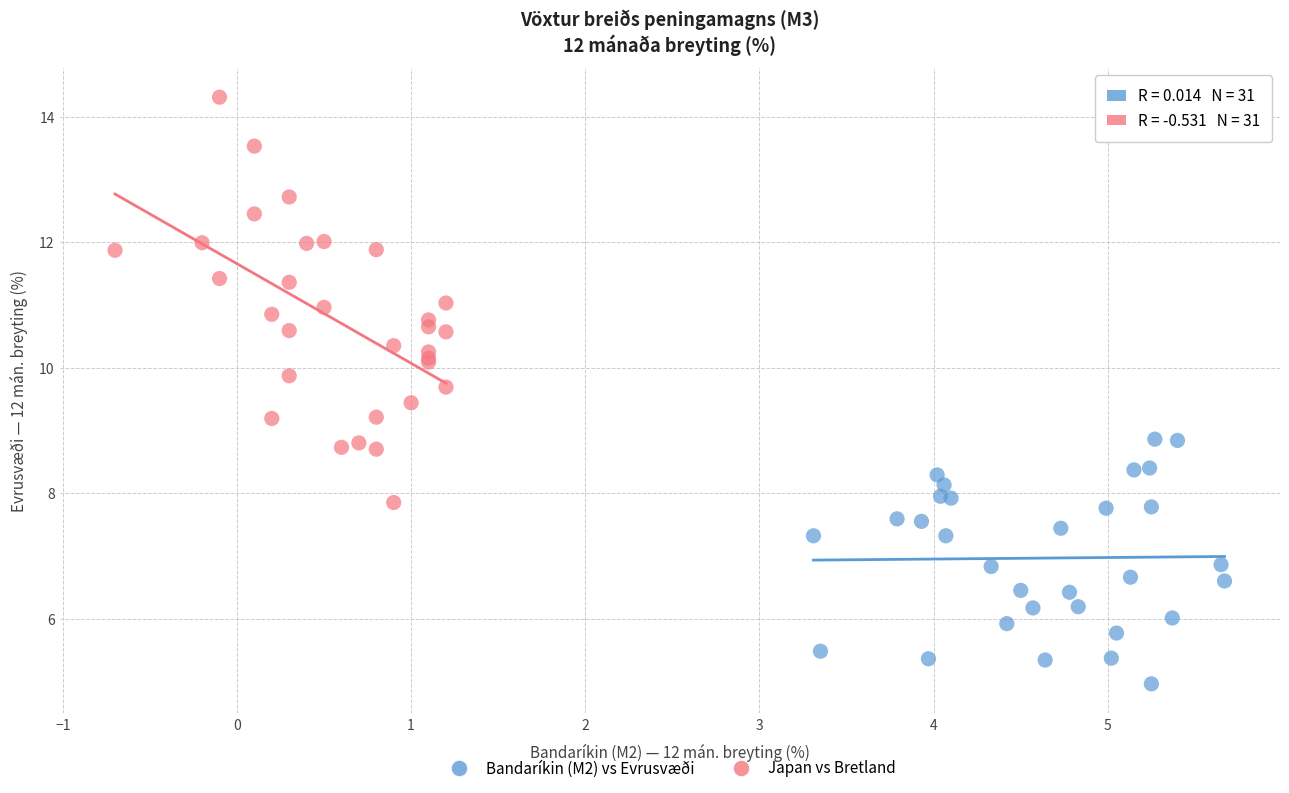

Which series contains the highest Y value?

Japan vs Bretland